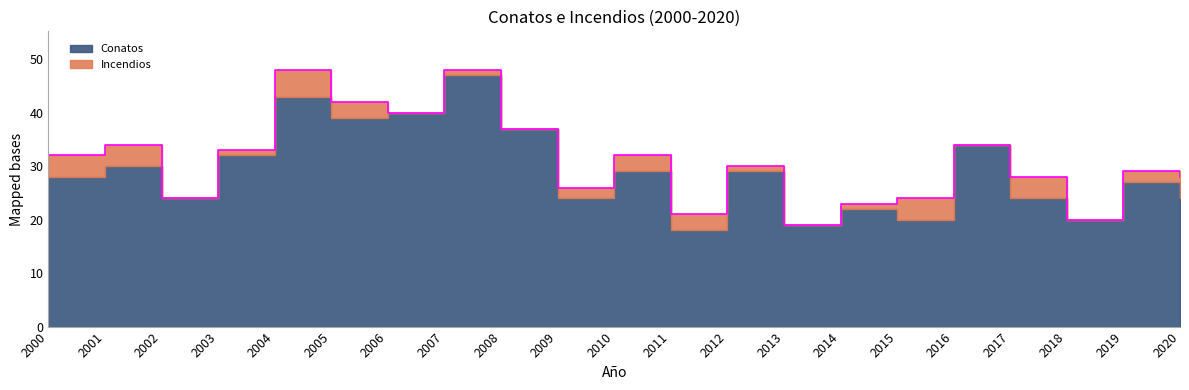

Is it true that Incendios equals 4 at 2005?

False